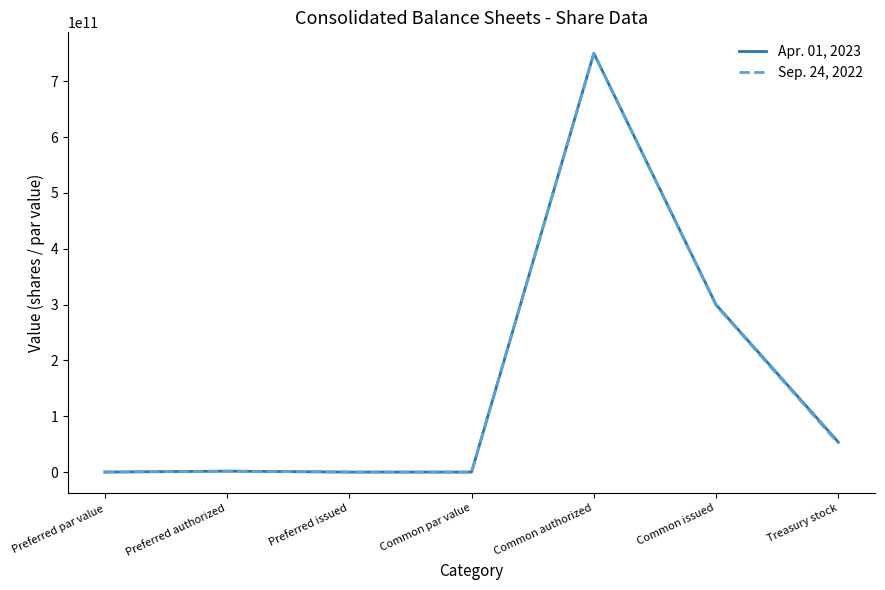

What position from the left is Common par value?

4